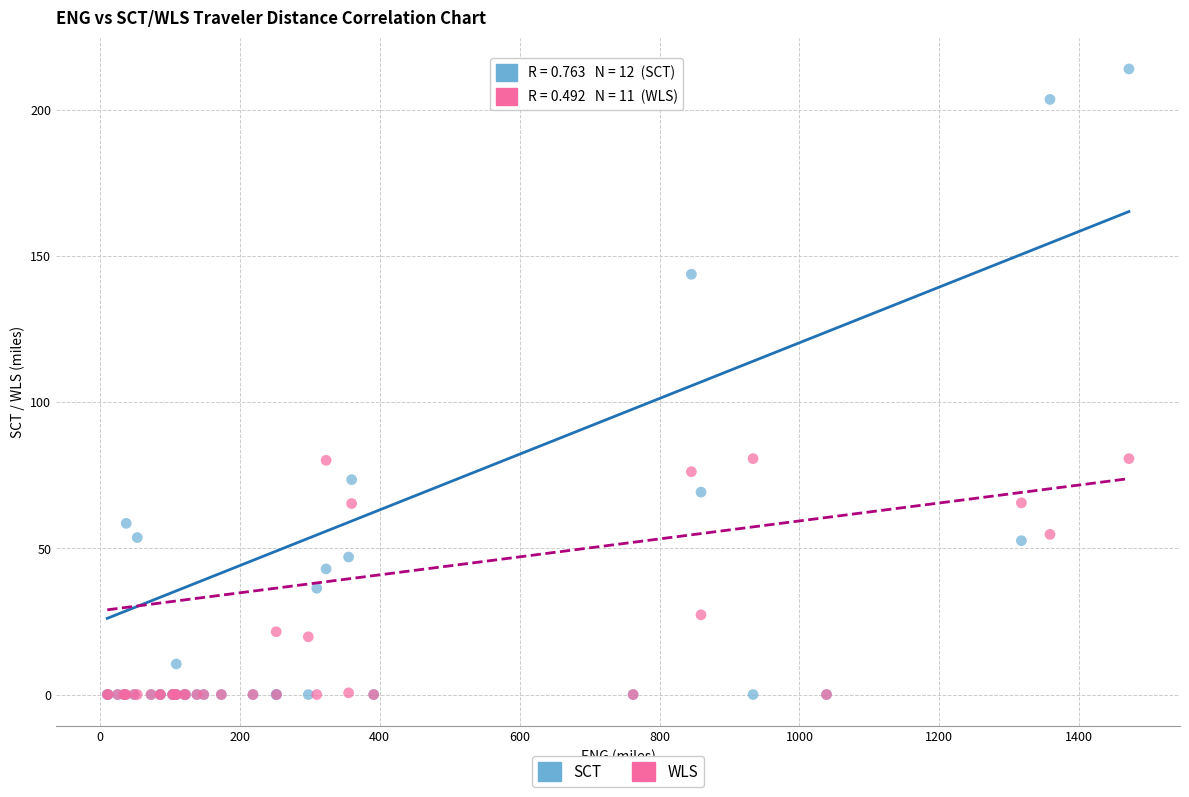

What are all the series names shown in the legend?

SCT, WLS